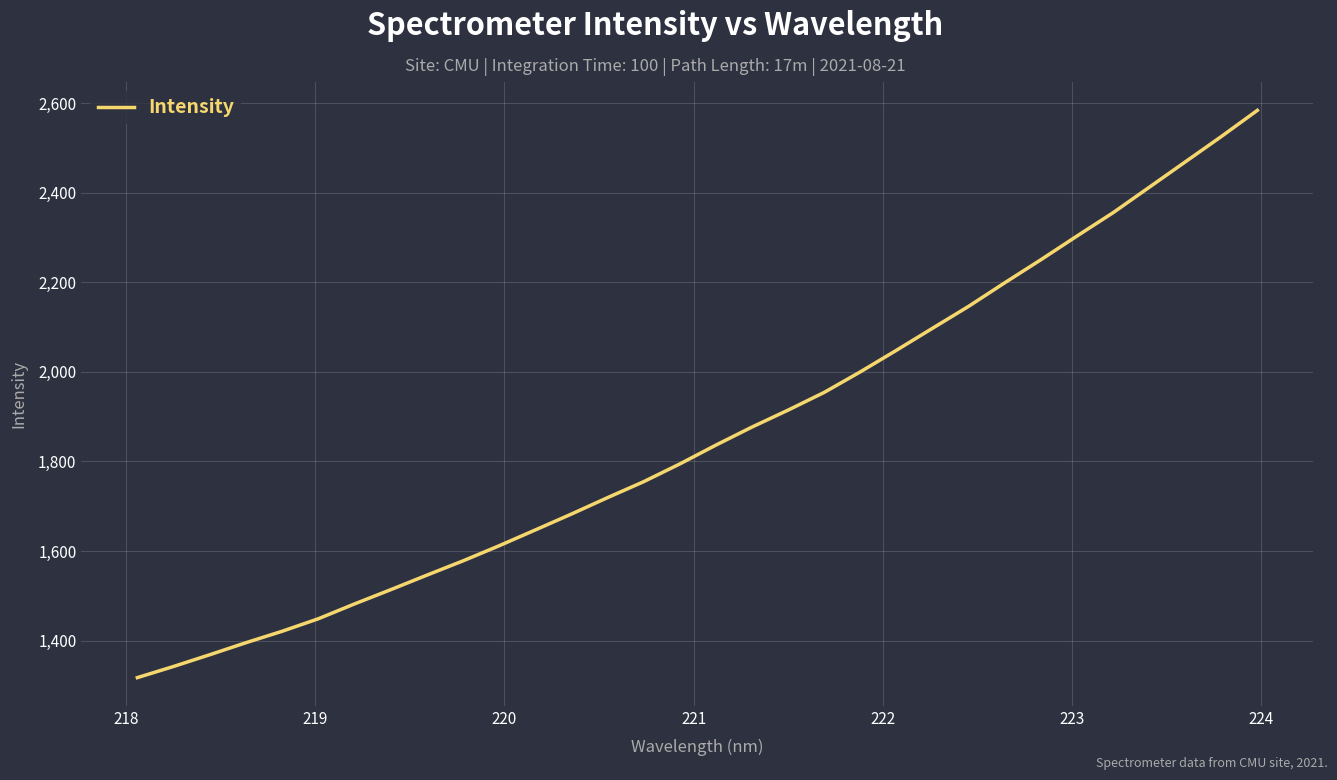

What is the maximum value shown in the chart?

2584.1